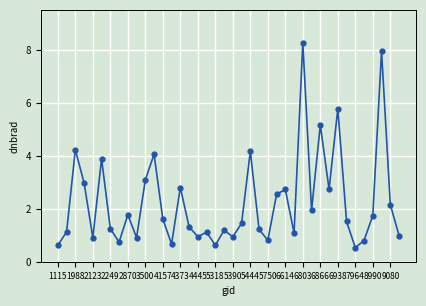

How many interior local peaks (higher than both neighbors) does the data have?

13